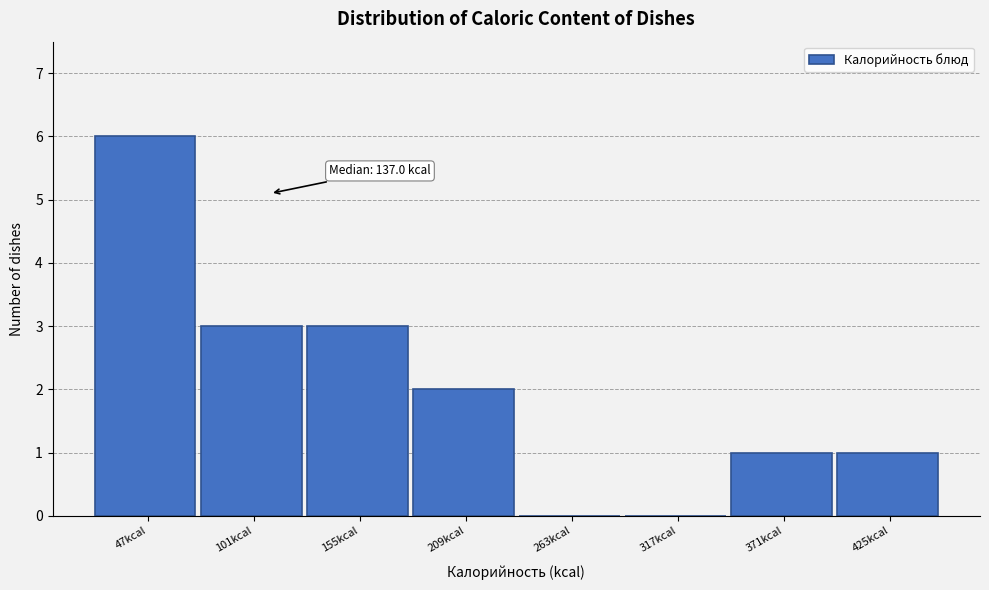

Reading left to right, transcribe all the data shown in this chart.

47kcal=6	101kcal=3	155kcal=3	209kcal=2	263kcal=0	317kcal=0	371kcal=1	425kcal=1